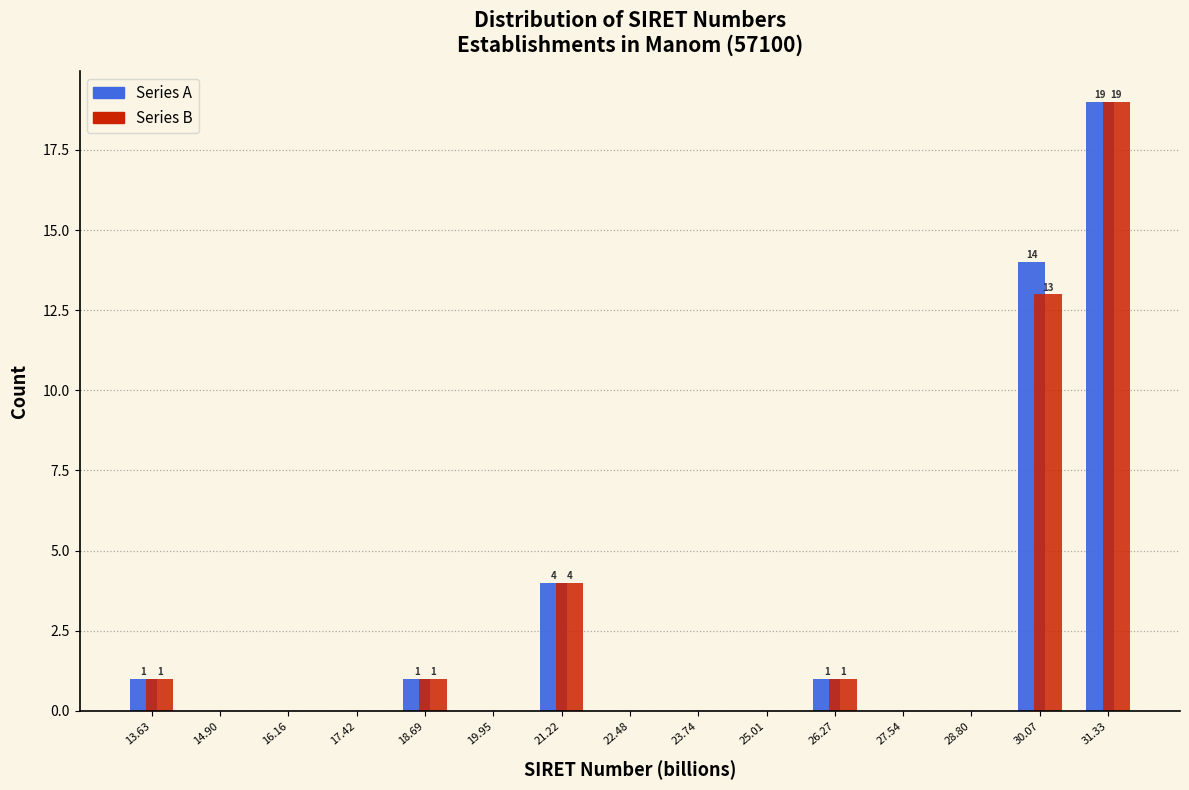

In the Series A series, which range on the x-axis has the tallest bar?

30.6 to 32.0